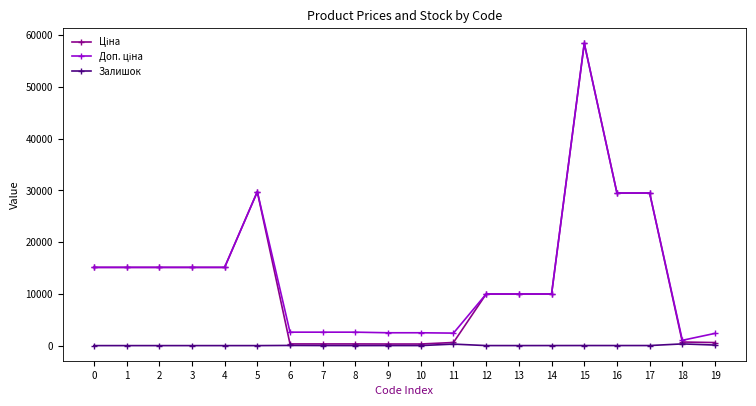

What is the total value across all series at 5?

59494.5